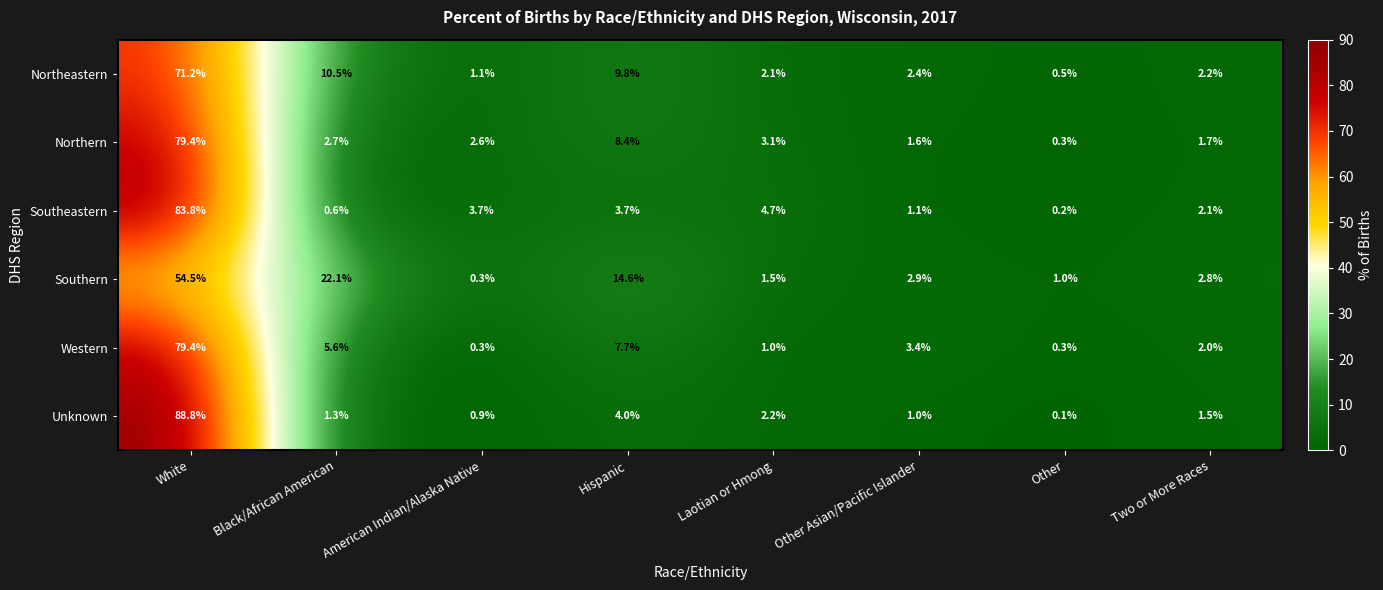

What is the difference between the maximum and second lowest values in the Southern series?

53.5